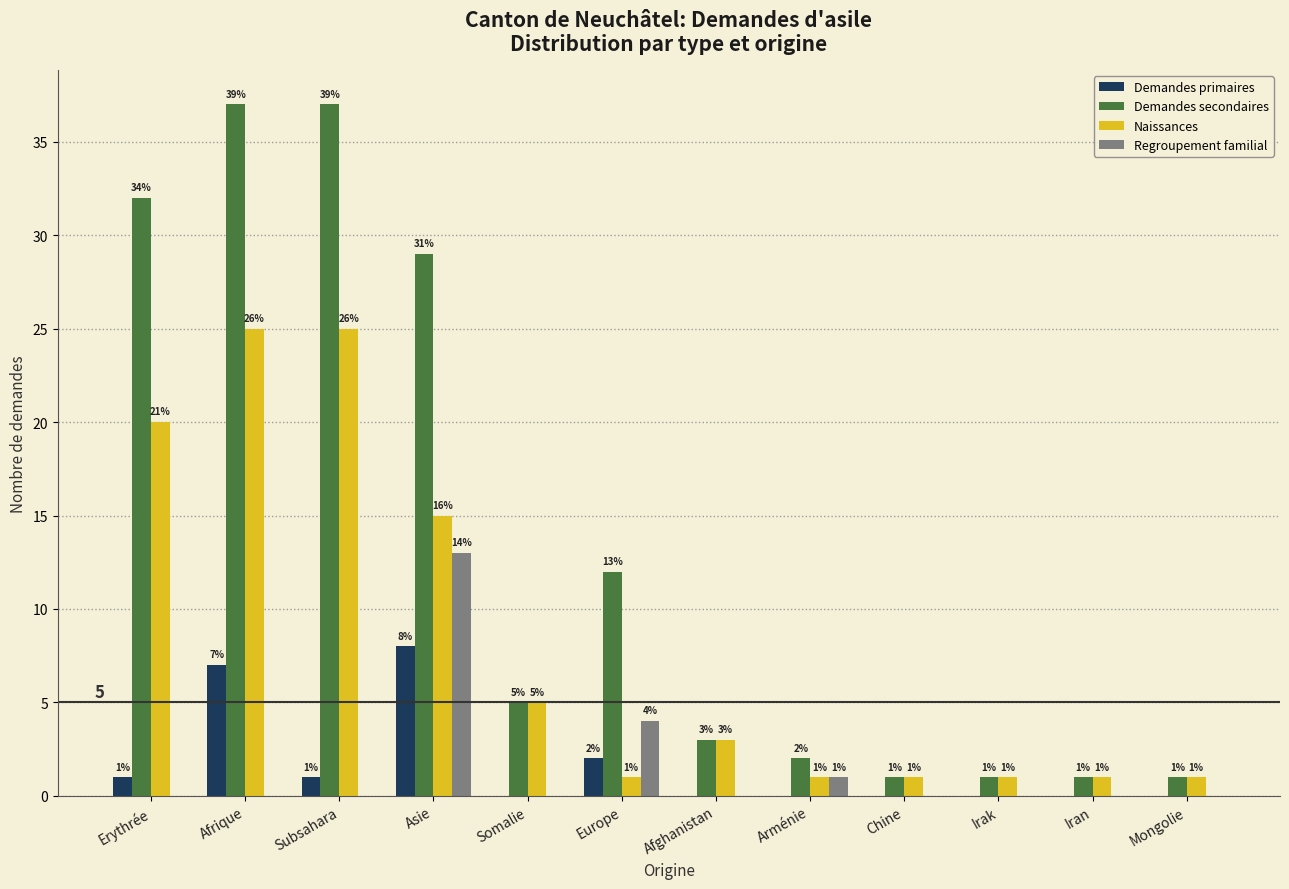

Reading left to right, transcribe all the data shown in this chart.

Demandes primaires: Erythrée=1	Afrique=7	Subsahara=1	Asie=8	Somalie=0	Europe=2	Afghanistan=0	Arménie=0	Chine=0	Irak=0	Iran=0	Mongolie=0
Demandes secondaires: Erythrée=32	Afrique=37	Subsahara=37	Asie=29	Somalie=5	Europe=12	Afghanistan=3	Arménie=2	Chine=1	Irak=1	Iran=1	Mongolie=1
Naissances: Erythrée=20	Afrique=25	Subsahara=25	Asie=15	Somalie=5	Europe=1	Afghanistan=3	Arménie=1	Chine=1	Irak=1	Iran=1	Mongolie=1
Regroupement familial: Erythrée=0	Afrique=0	Subsahara=0	Asie=13	Somalie=0	Europe=4	Afghanistan=0	Arménie=1	Chine=0	Irak=0	Iran=0	Mongolie=0